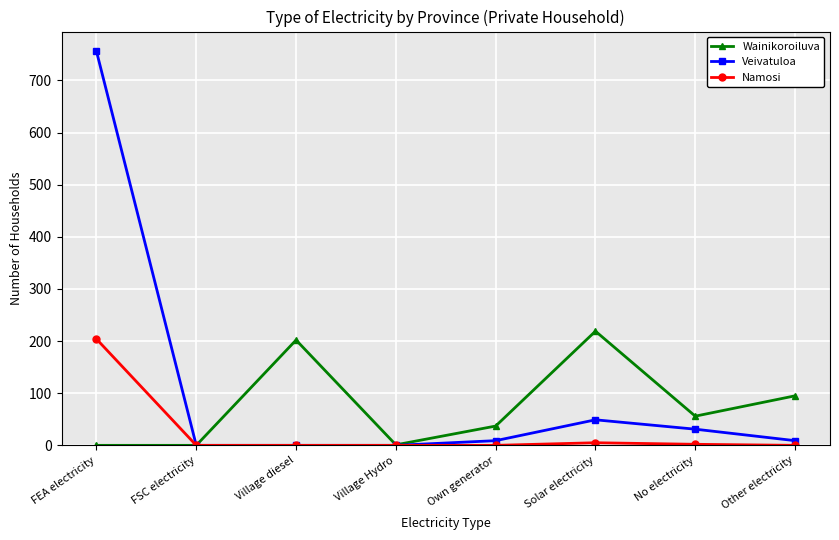

Count the number of data series in this chart.

3